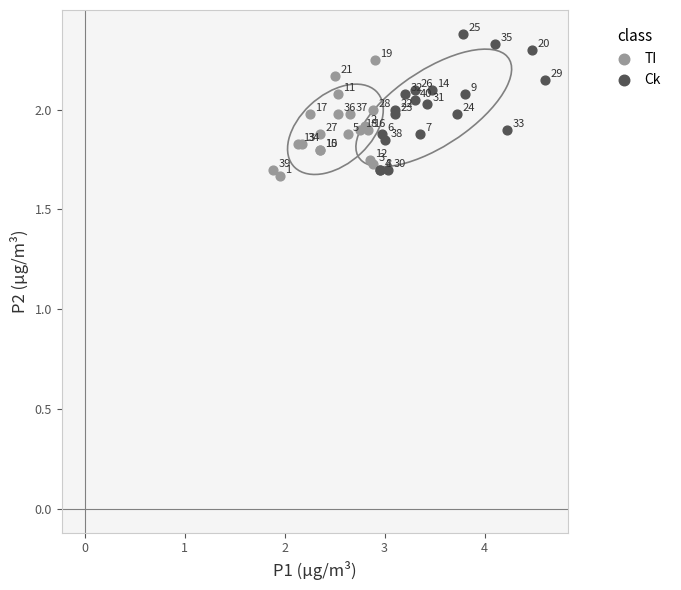

Which series has the widest spread of Y values?

Ck